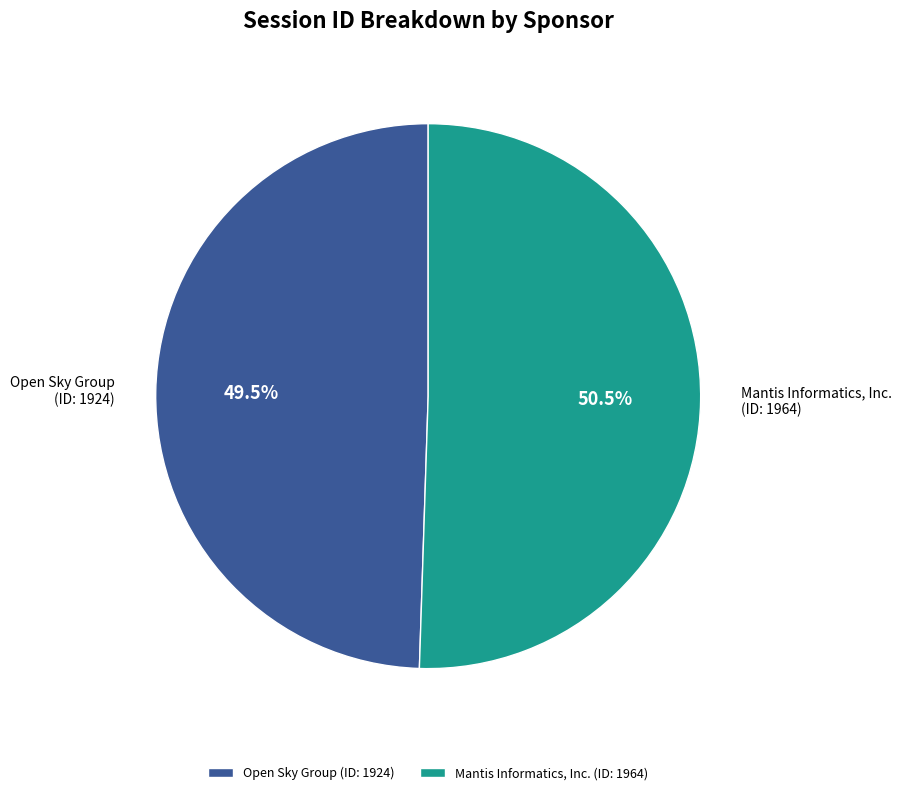

Which has a higher value, Mantis Informatics, Inc. (ID: 1964) or Open Sky Group (ID: 1924)?

Mantis Informatics, Inc. (ID: 1964)